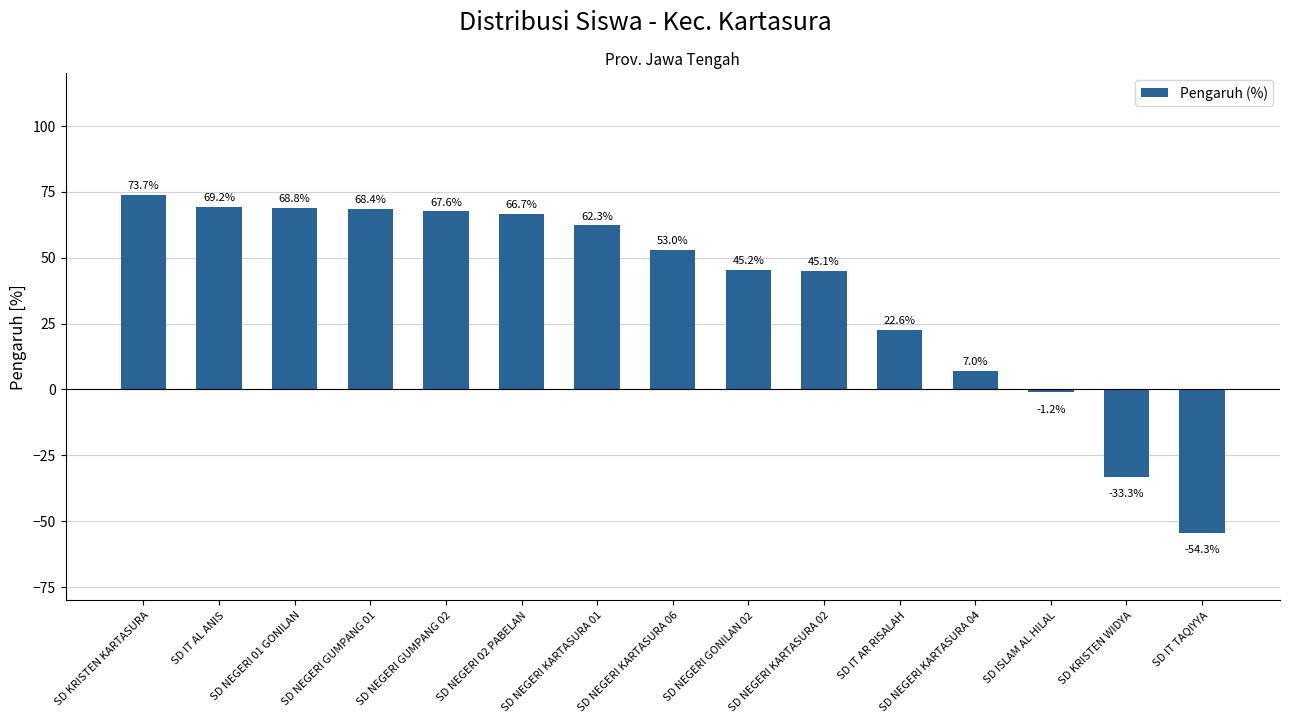

Count the number of data series in this chart.

1